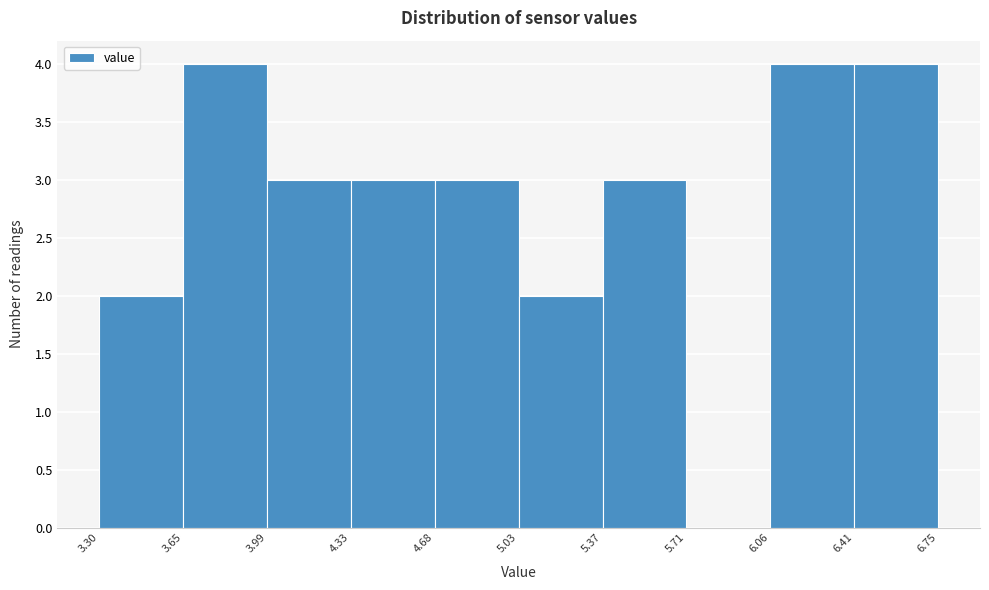

How tall is the bar that spans 5.03 to 5.37 on the x-axis? The values are not printed on the chart, so give them approximately, as read against the axis.

2